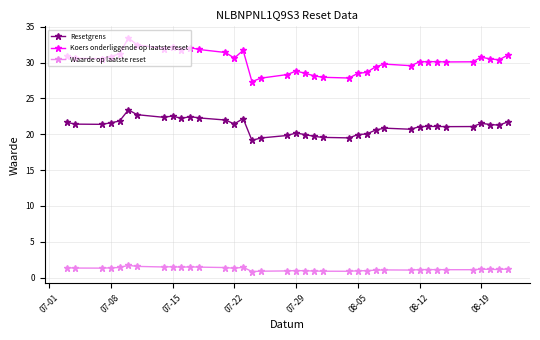

At how many categories does at least one series exceed 12?

37